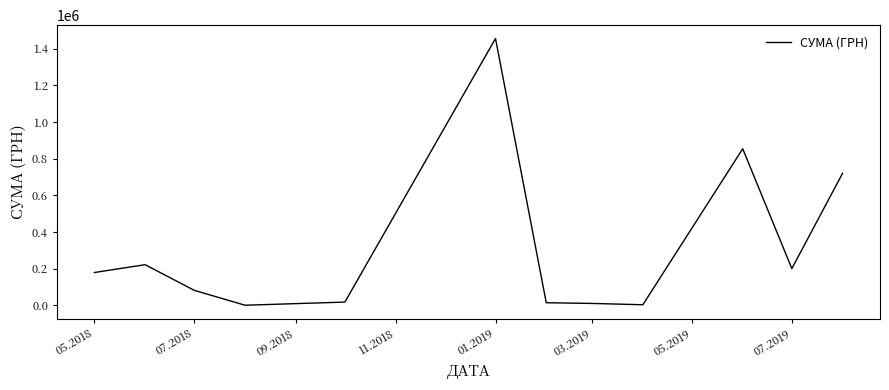

What is the difference between the maximum and minimum values?

1454518.0